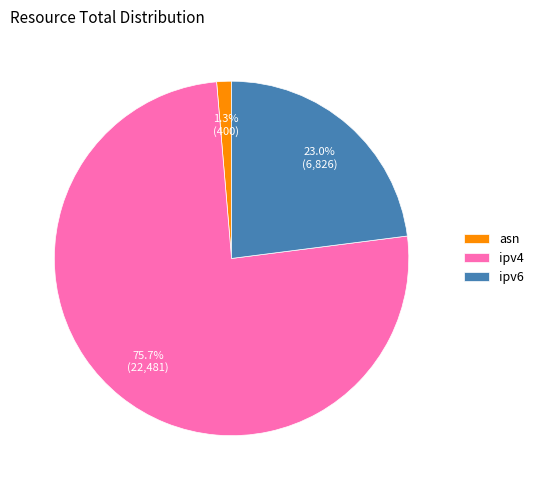

Is the sum of ipv6 and asn greater than half?

No